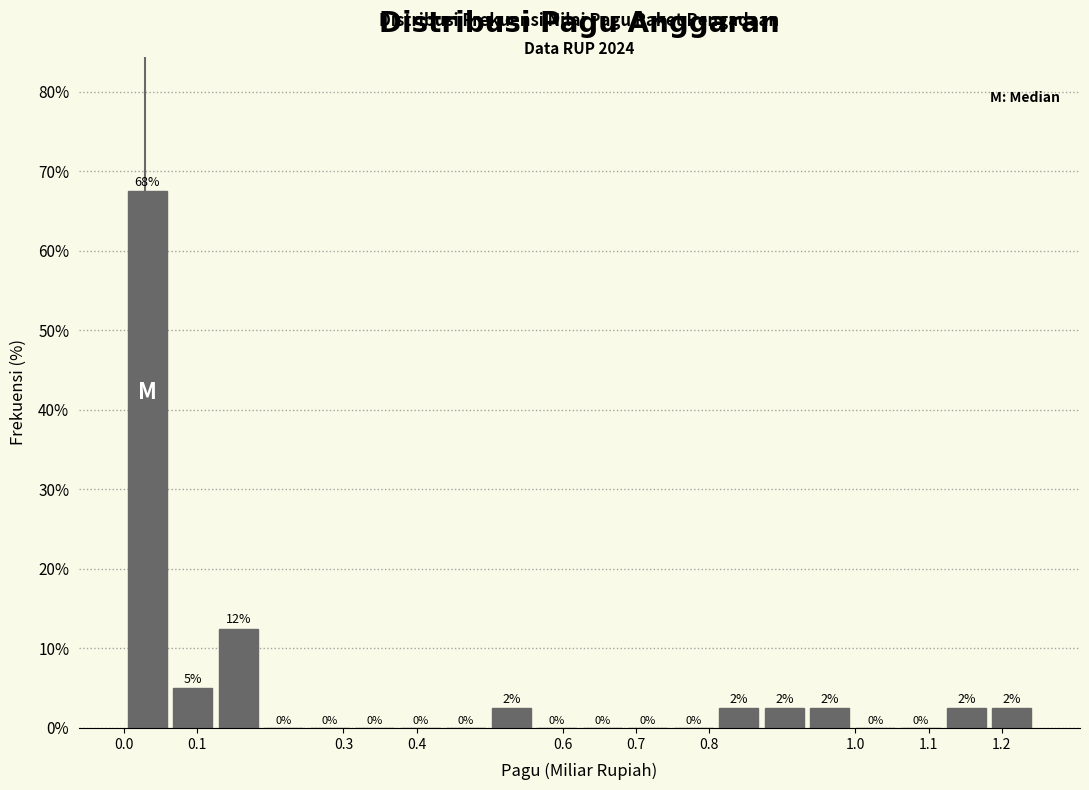

Over which range of the x-axis is the bar tallest?

0.00 to 0.06